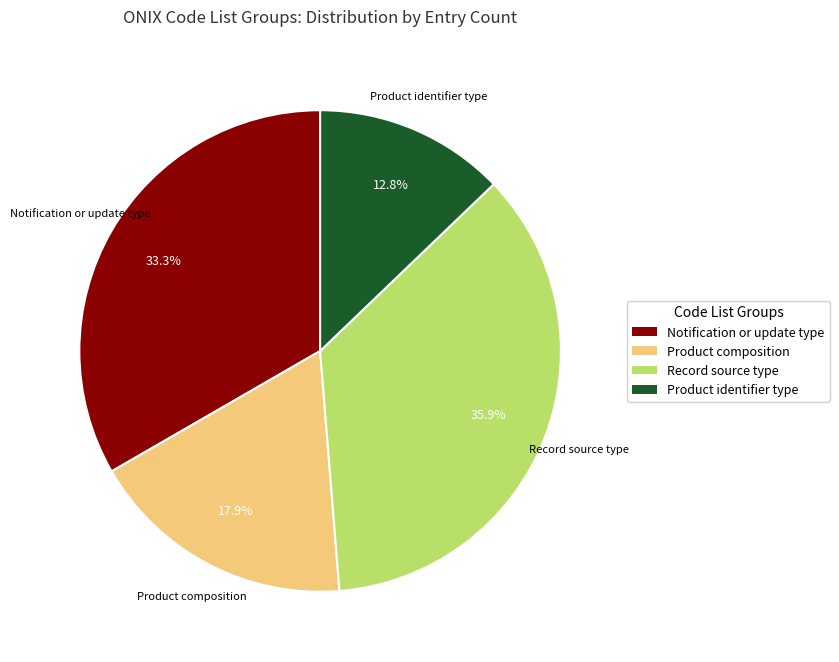

Combined, what portion of the pie is Notification or update type and Product composition?

51.3%